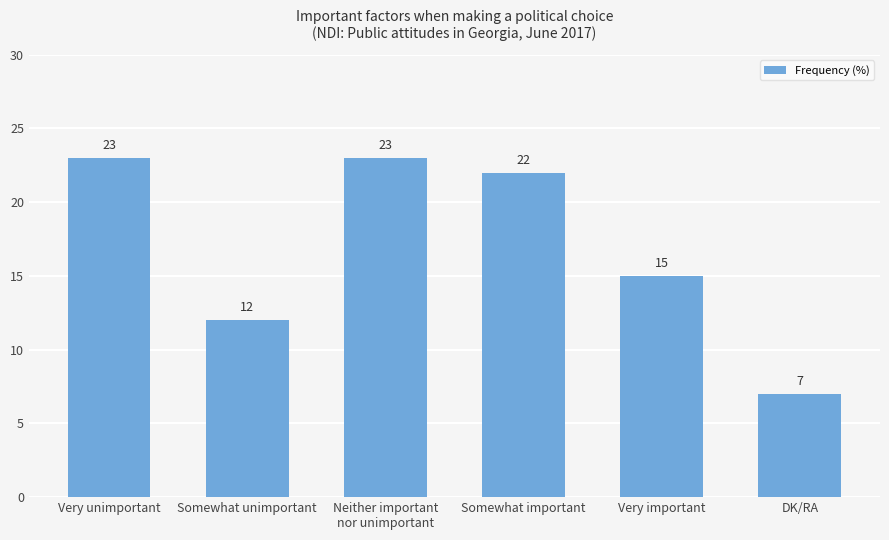

Is it true that the value at Very important is 15?

True